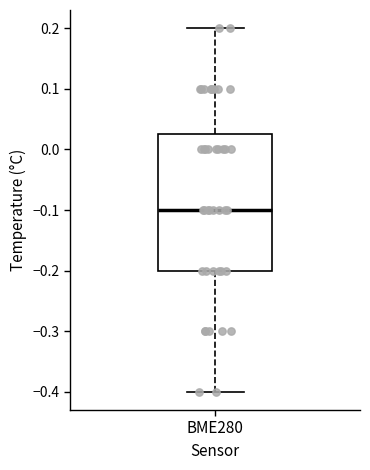

Transcribe this box plot: give where the median line is, the range the box spans, and where the two whiskers end, as read against the y-axis. The values are not printed on the chart, so give them approximately, as read against the axis.

median -0.10, box -0.20 to 0.03, whiskers -0.40 to 0.20